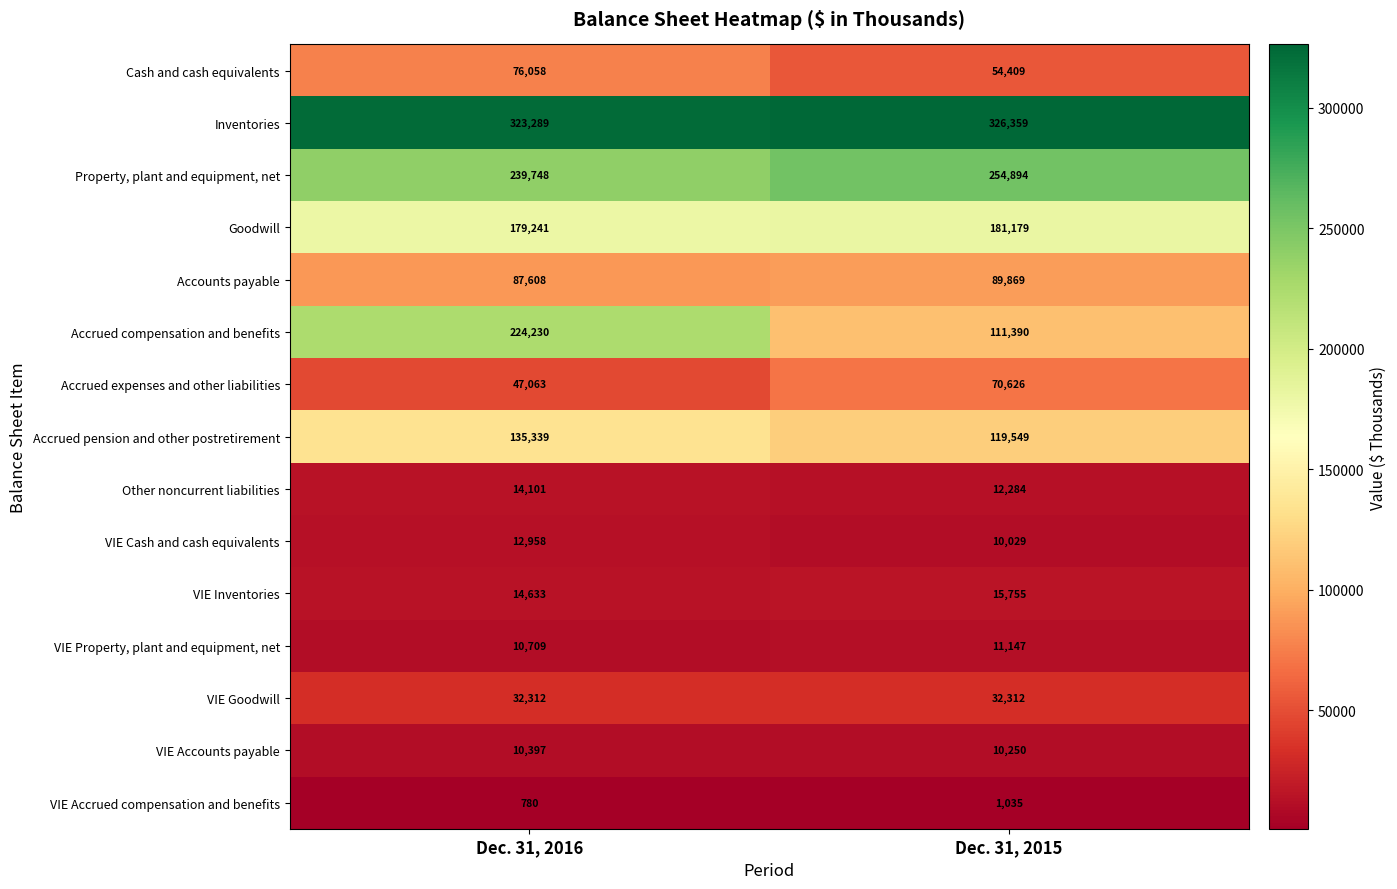

At which label is Property, plant and equipment, net closest to 247321?

Dec. 31, 2016